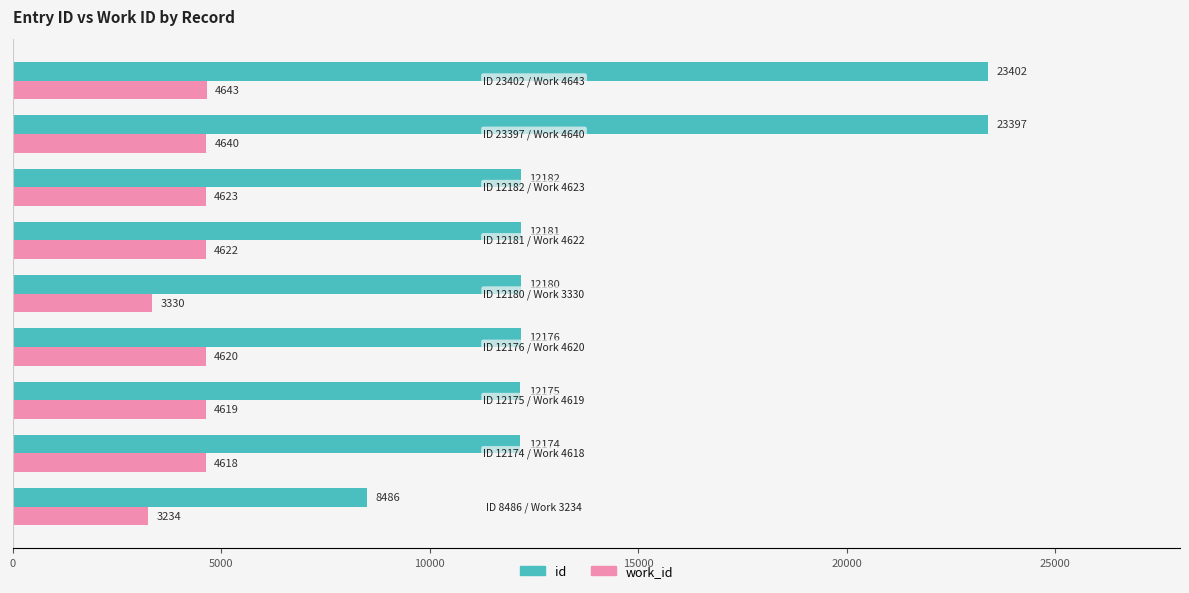

List the series in order of their overall mean, lowest first.

work_id, id